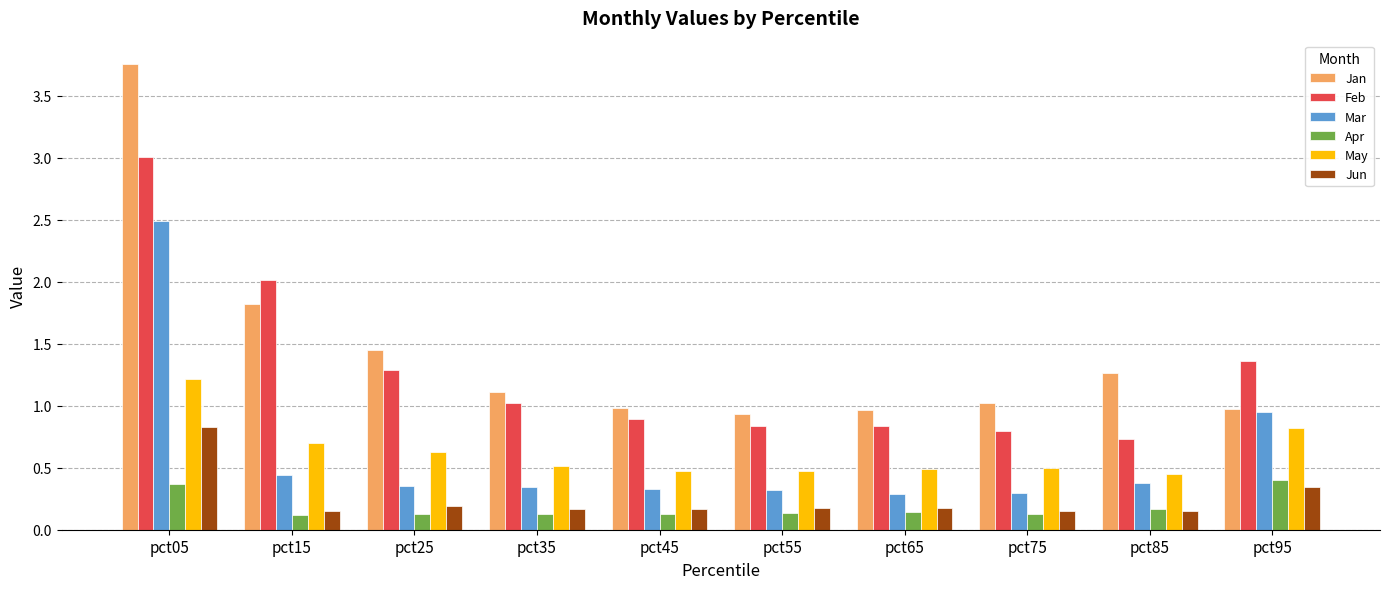

Which series has the largest range (max minus min)?

Jan